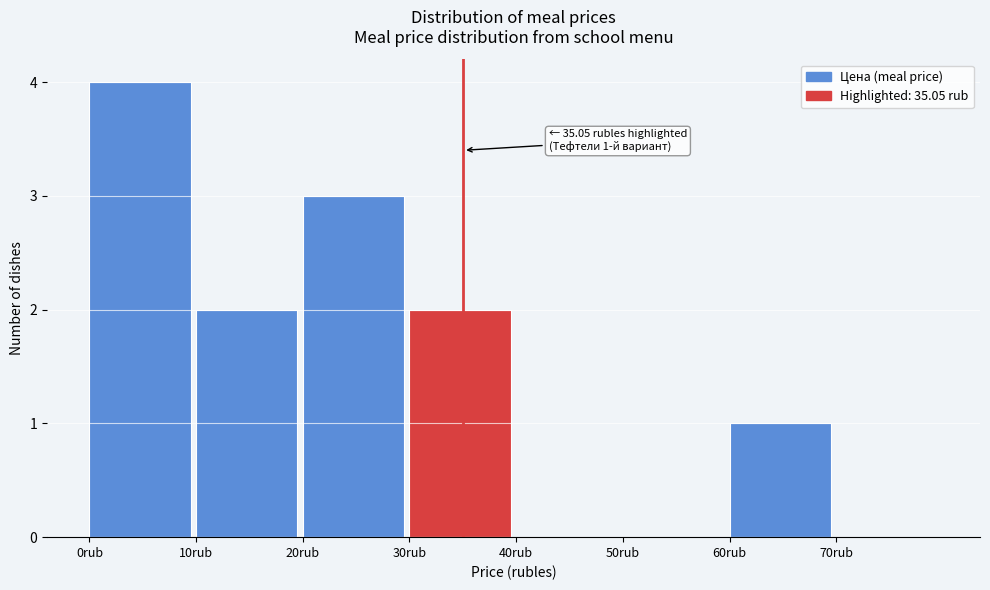

Which range on the x-axis has the tallest bar?

0 to 10